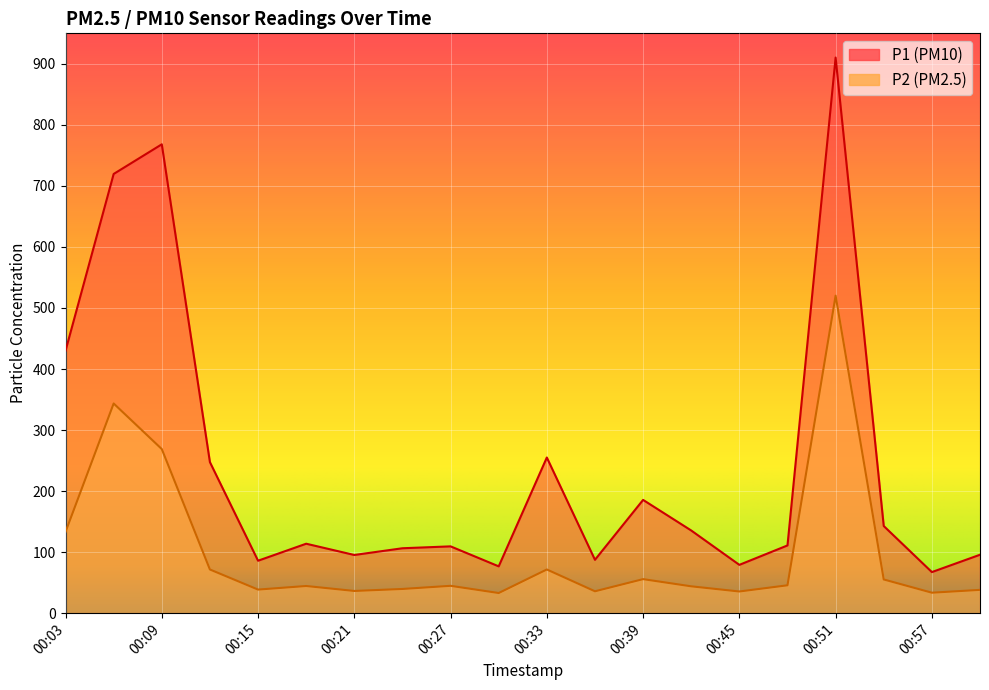

What are all the series names shown in the legend?

P1, P2